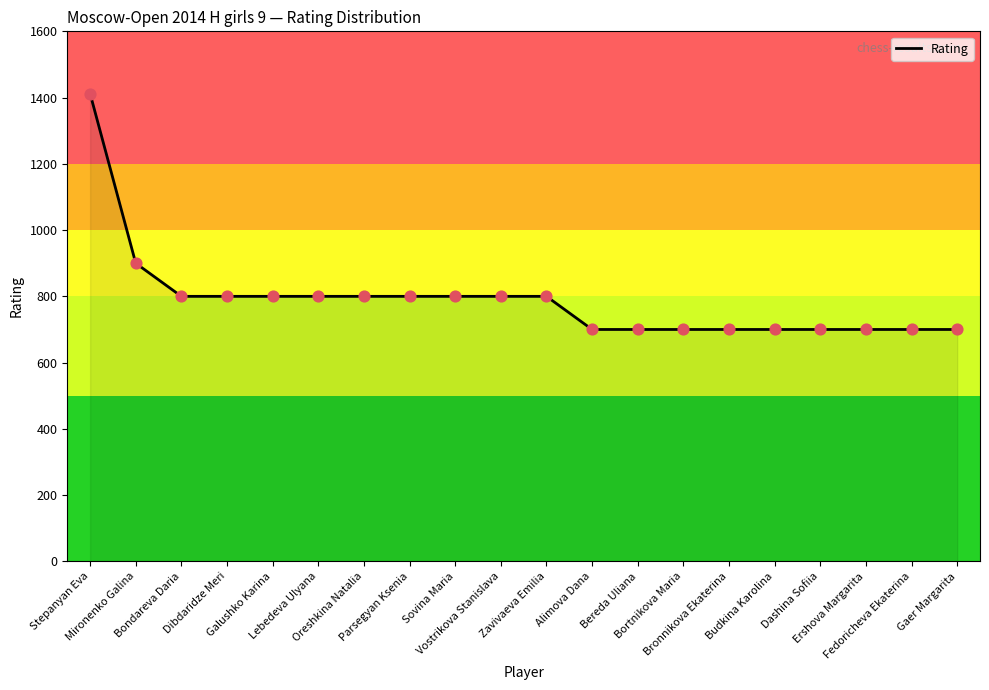

What is the ratio of the value at Bereda Uliana to the value at Oreshkina Natalia?

0.9